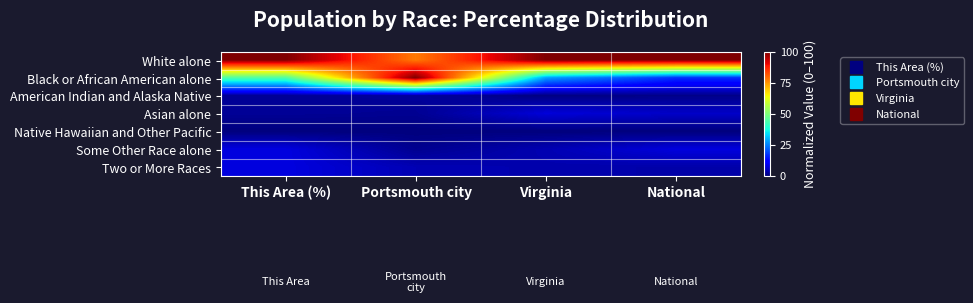

Between This Area (%) and Virginia, which is larger?

This Area (%)